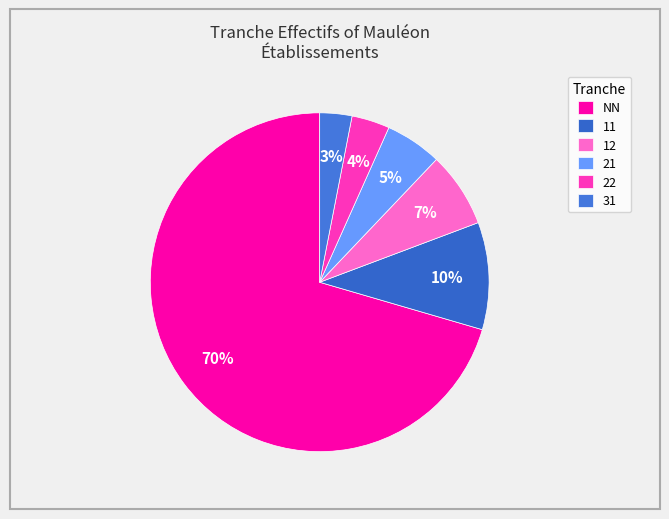

Count the number of slices in the pie.

6